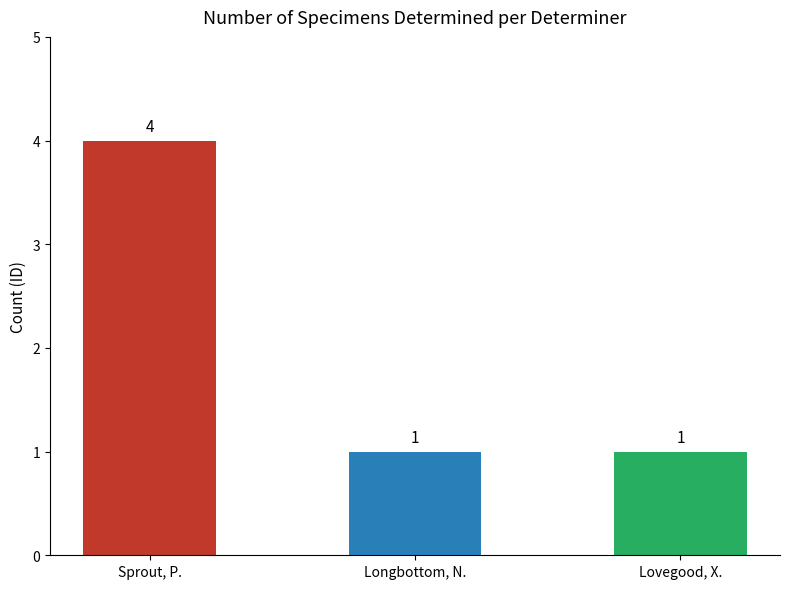

Reading right to left, what are all the values shown in this chart?

1	1	4